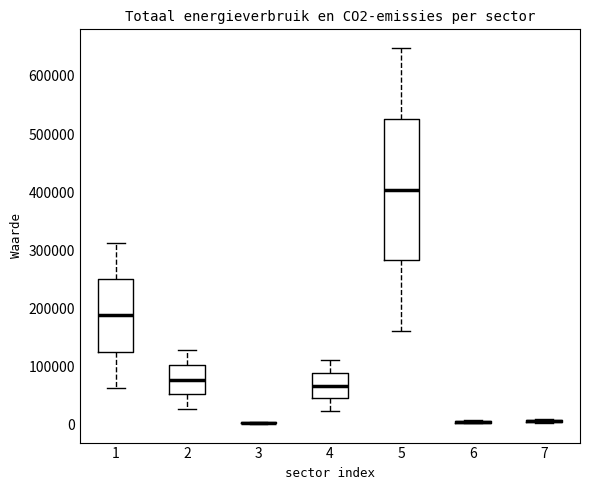

Reading left to right, read every box against the y-axis: the position of its median line, the range the box covers, and the ends of its whiskers. The values are not printed on the chart, so give them approximately, as read against the axis.

1: median 190000, box 130000 to 250000, whiskers 60000 to 310000
2: median 80000, box 50000 to 100000, whiskers 30000 to 130000
3: box collapsed to a line at 0, whiskers 0 to 0
4: median 70000, box 40000 to 90000, whiskers 20000 to 110000
5: median 400000, box 280000 to 530000, whiskers 160000 to 650000
6: box collapsed to a line at 0, whiskers 0 to 10000
7: box collapsed to a line at 10000, whiskers 0 to 10000